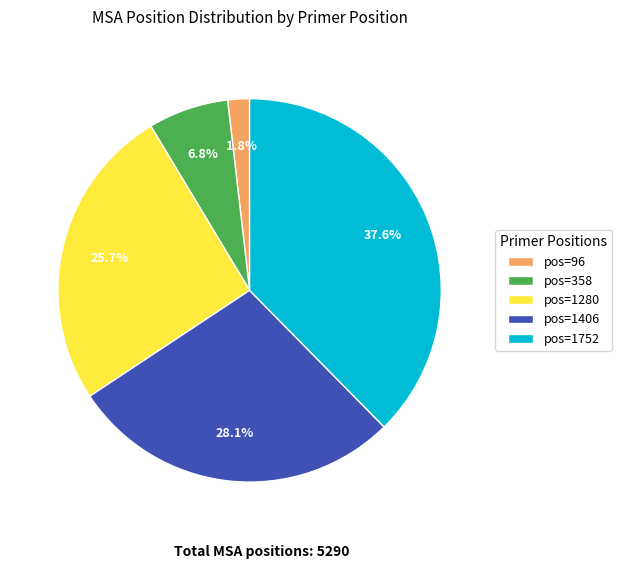

Which has a higher value, pos=1406 or pos=96?

pos=1406